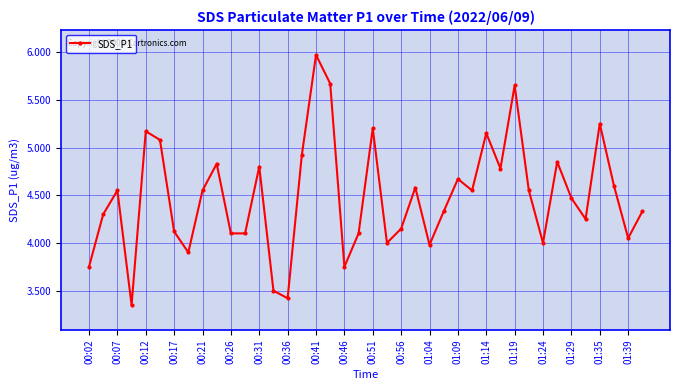

What is the maximum value shown in the chart?

6.0